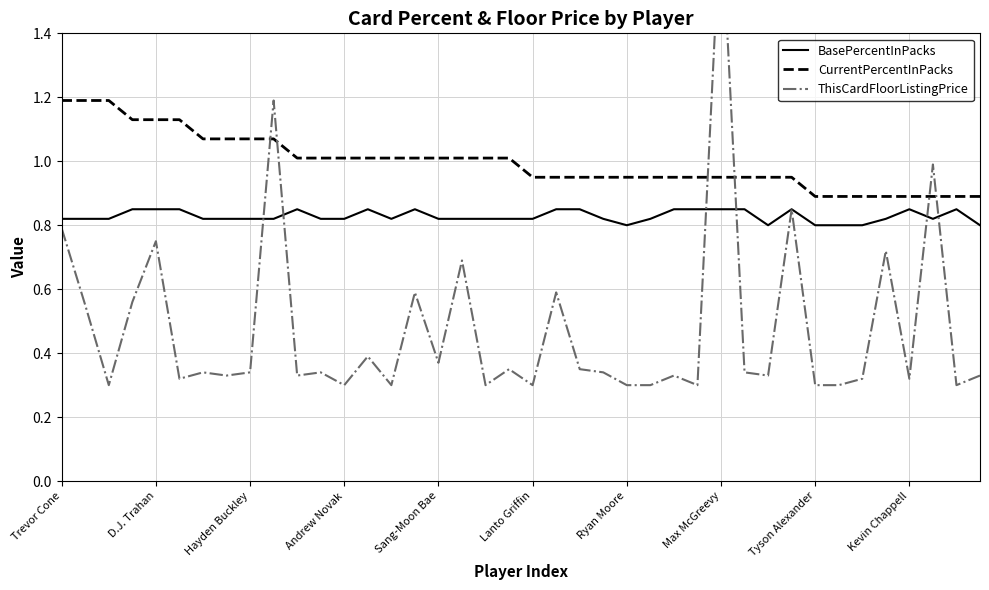

True or false: CurrentPercentInPacks and BasePercentInPacks intersect in this chart.

False